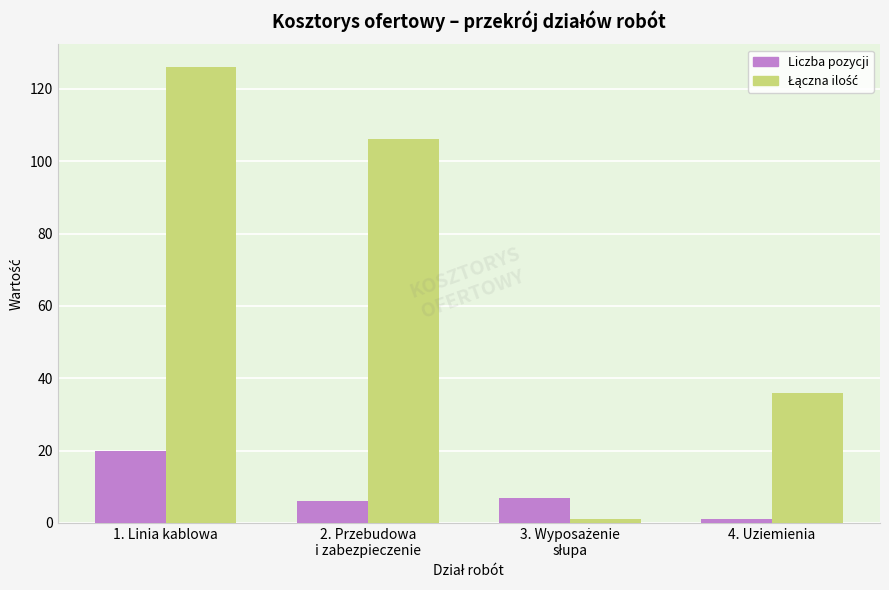

Does the chart contain any negative values?

No